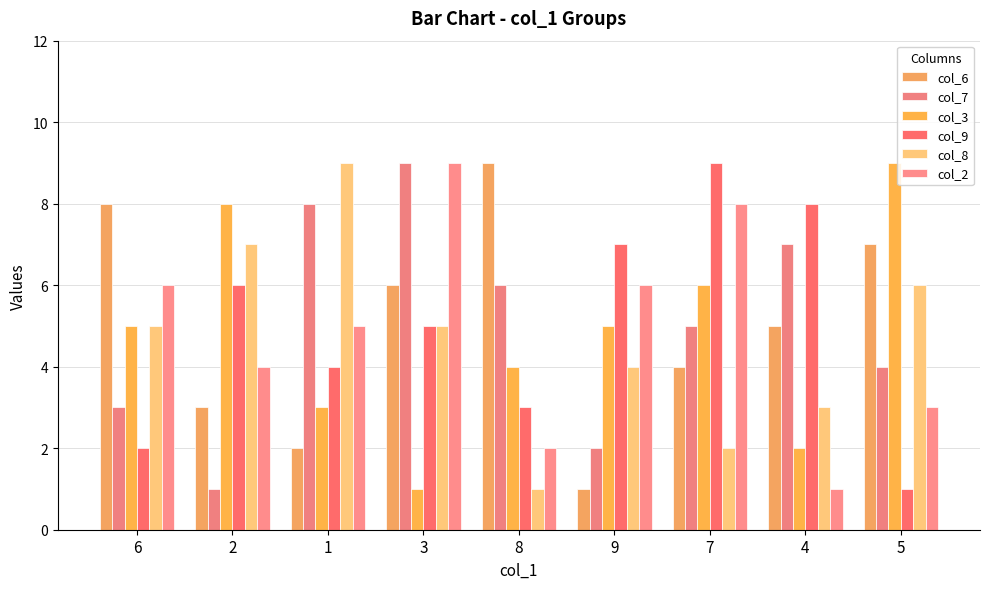

Count the col_6 values in the range 3 to 7.

5